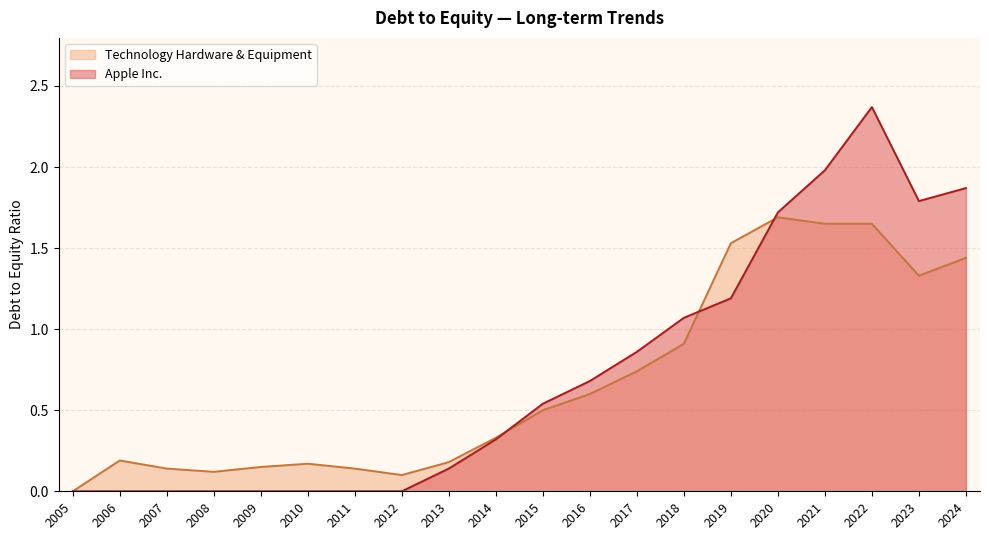

Reading left to right, extract all data points from this chart.

Apple Inc.: 2024=1.9	2023=1.8	2022=2.4	2021=2.0	2020=1.7	2019=1.2	2018=1.1	2017=0.9	2016=0.7	2015=0.5	2014=0.3	2013=0.1	2012=0.0	2011=0.0	2010=0.0	2009=0.0	2008=0.0	2007=0.0	2006=0.0	2005=0.0
Technology Hardware & Equipment: 2024=1.4	2023=1.3	2022=1.6	2021=1.6	2020=1.7	2019=1.5	2018=0.9	2017=0.7	2016=0.6	2015=0.5	2014=0.3	2013=0.2	2012=0.1	2011=0.1	2010=0.2	2009=0.1	2008=0.1	2007=0.1	2006=0.2	2005=0.0